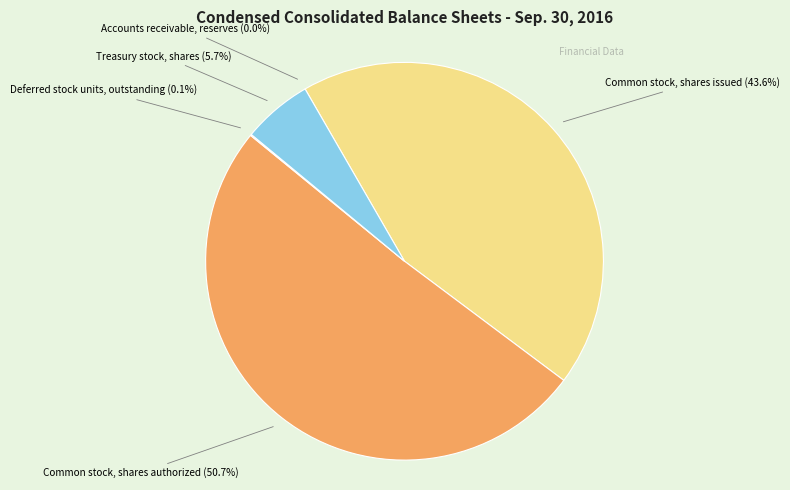

Is there a majority slice in this chart?

Yes